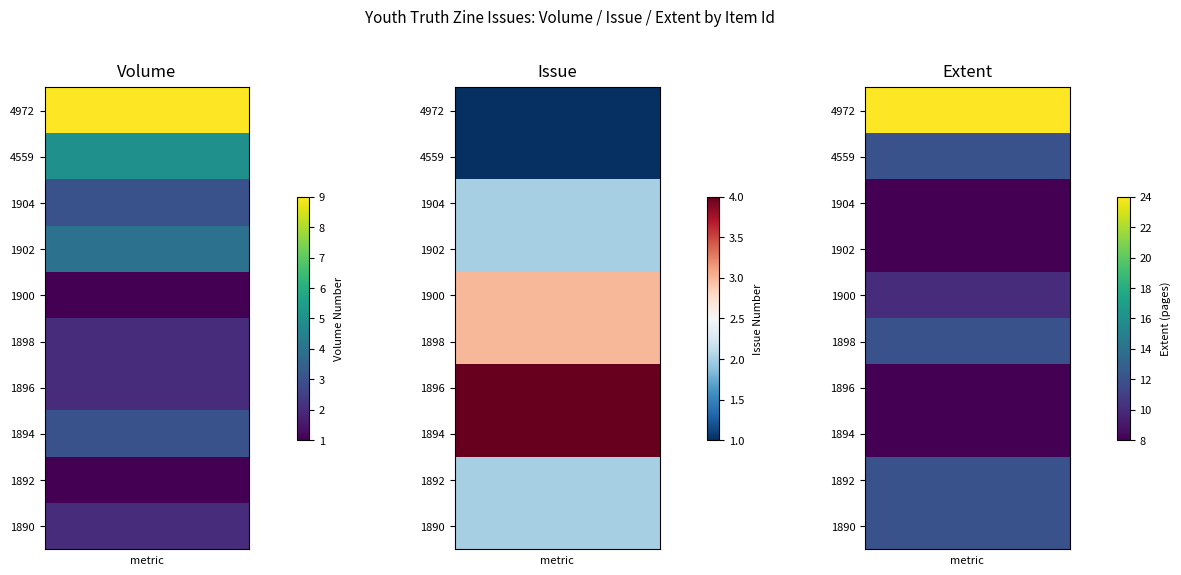

At 1902, list the series in order from largest to smallest.

Extent, Volume, Issue